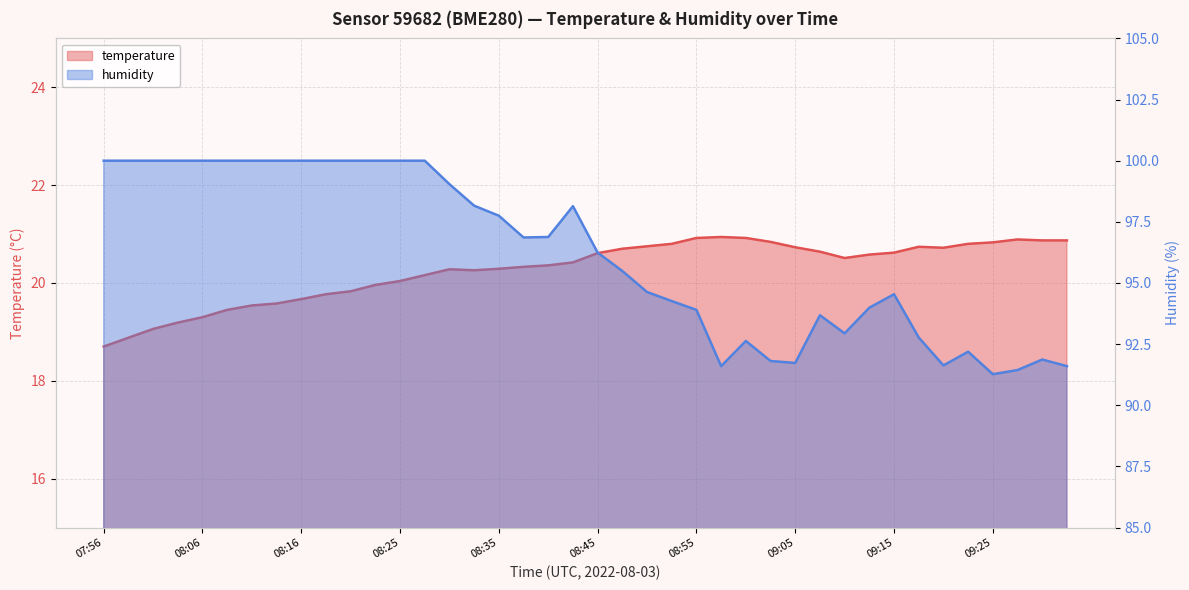

List the series in order of their peak value, highest first.

humidity, temperature